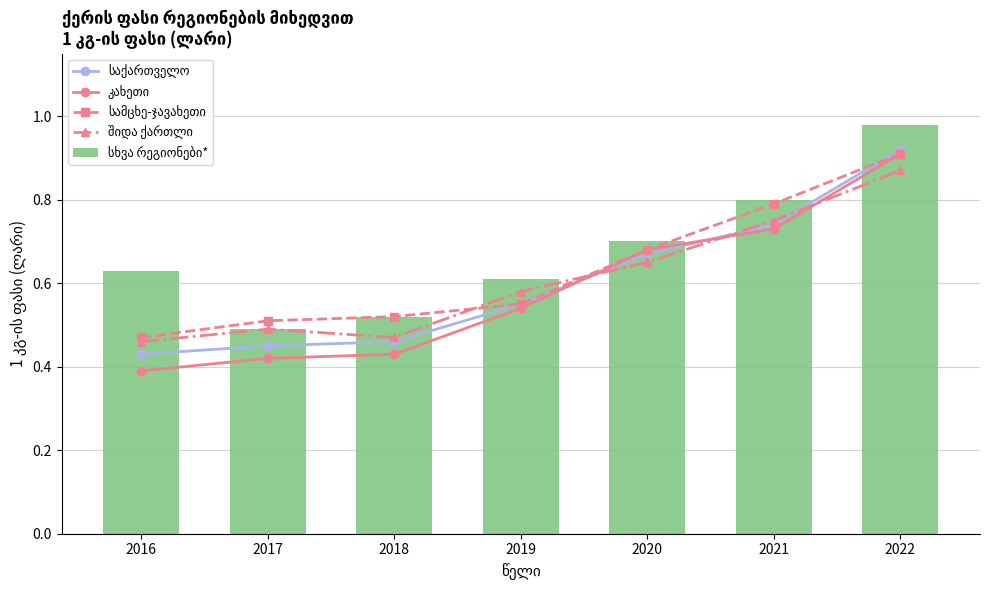

What is the smallest value displayed?

0.4